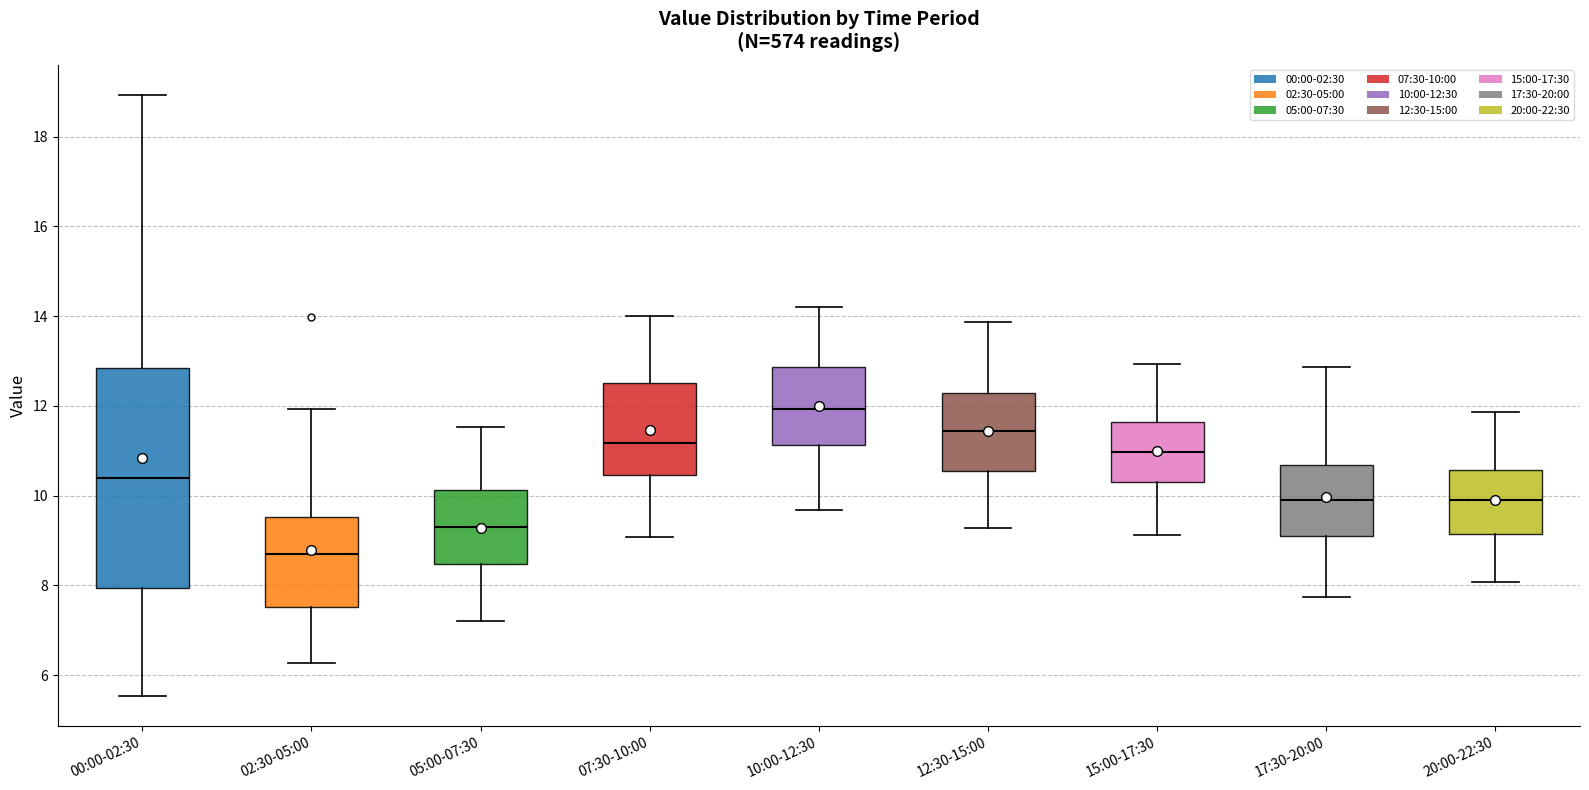

Comparing the boxes themselves (not the whiskers), which one is the tallest?

00:00-02:30